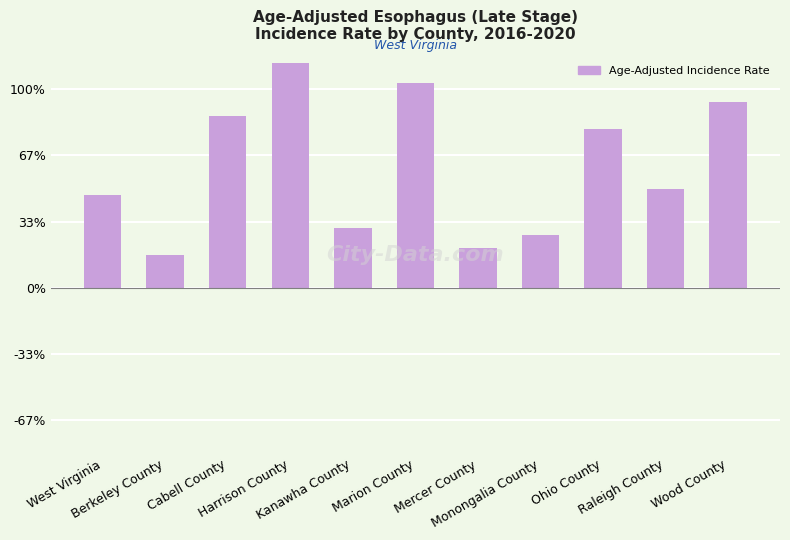

Are the bars horizontal?

No